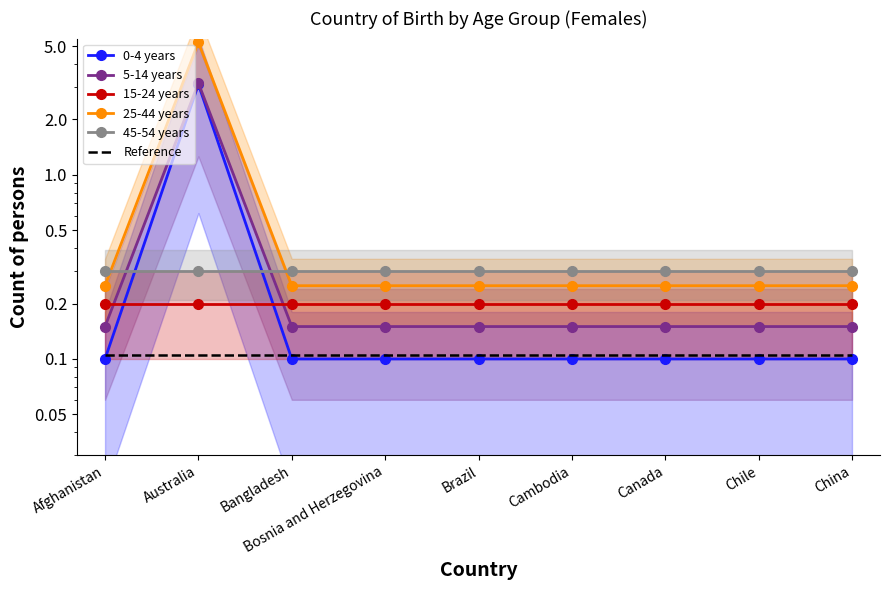

At which category is the sum across all series the highest?

Australia